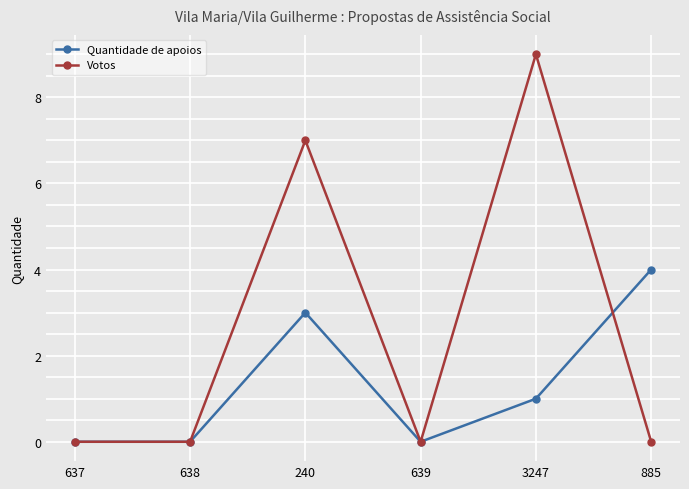

Rank the series at 240 from lowest to highest value.

Quantidade de apoios, Votos